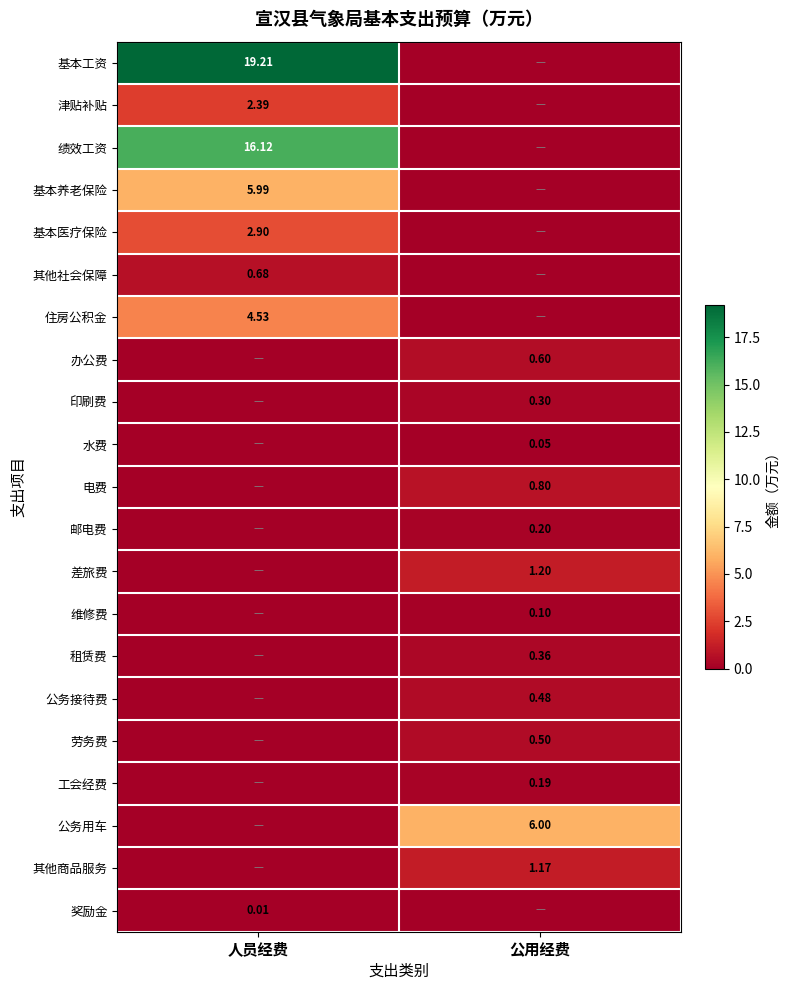

Count the number of data series in this chart.

21